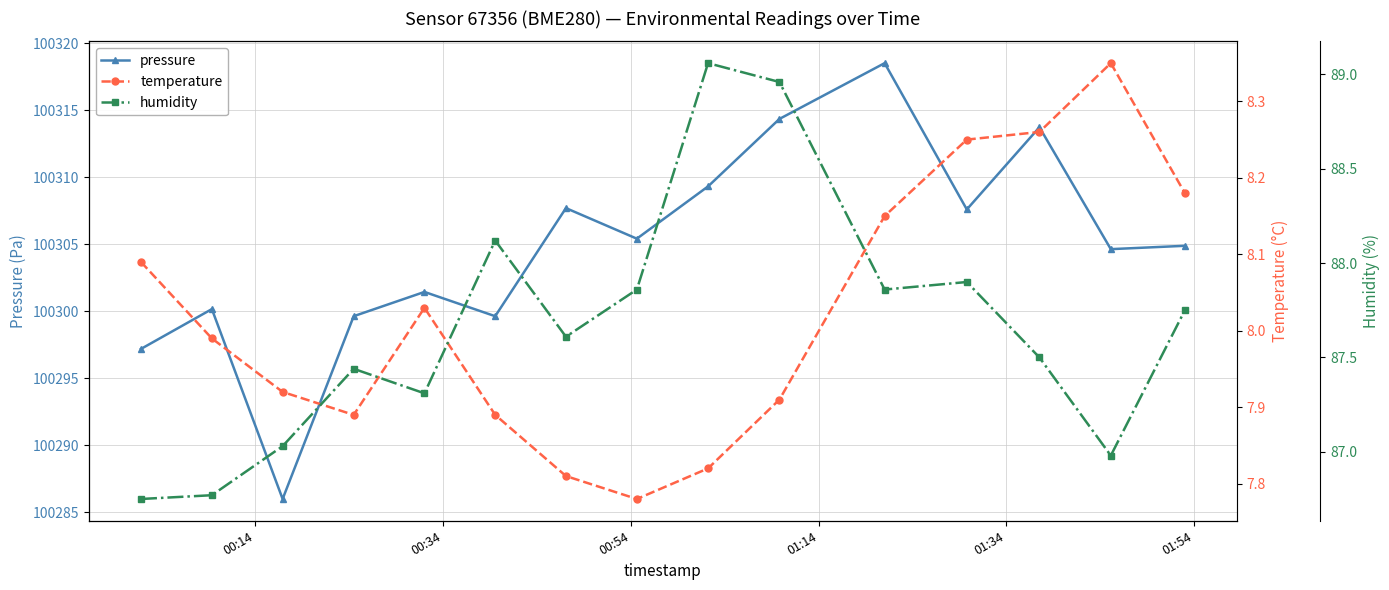

True or false: pressure has more than 0 interior local peaks.

True